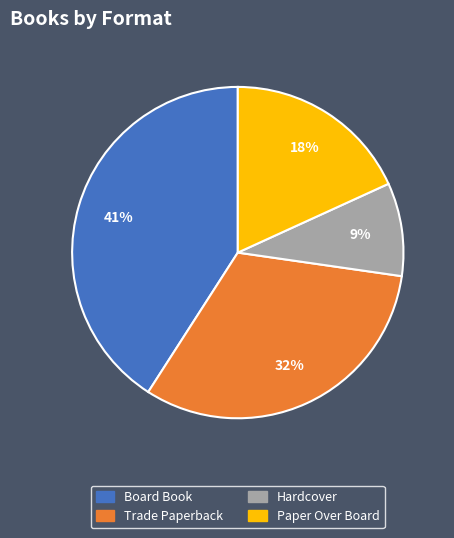

Approximately how many times larger is the value at Trade Paperback compared to Board Book?

0.8